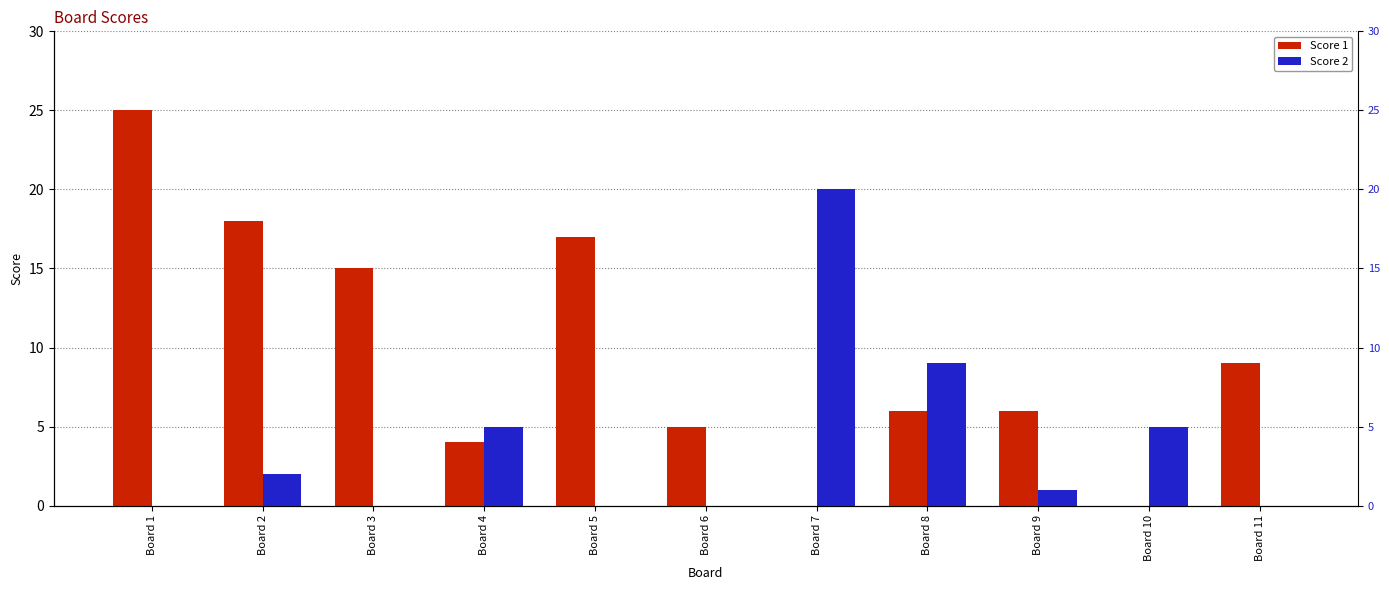

What value does the Score 1 series have at Board 3, to the nearest 10?

20